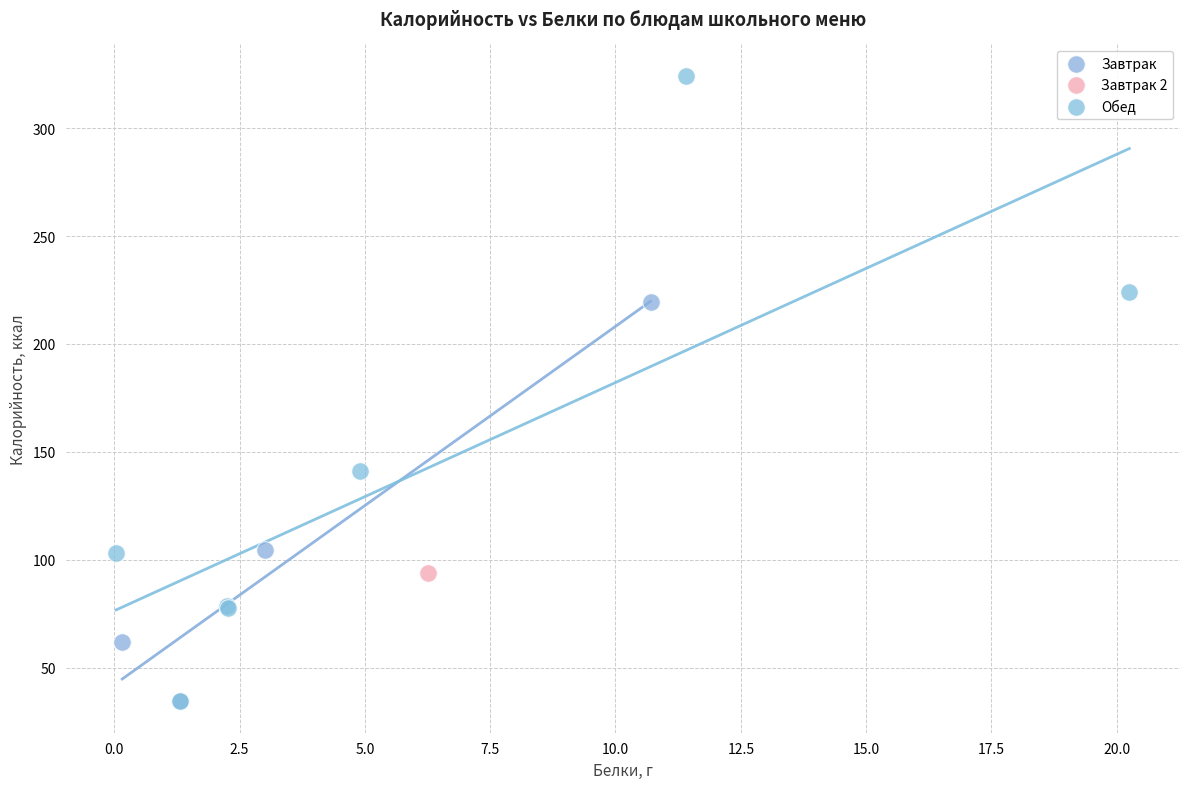

What are all the series names shown in the legend?

Завтрак, Завтрак 2, Обед